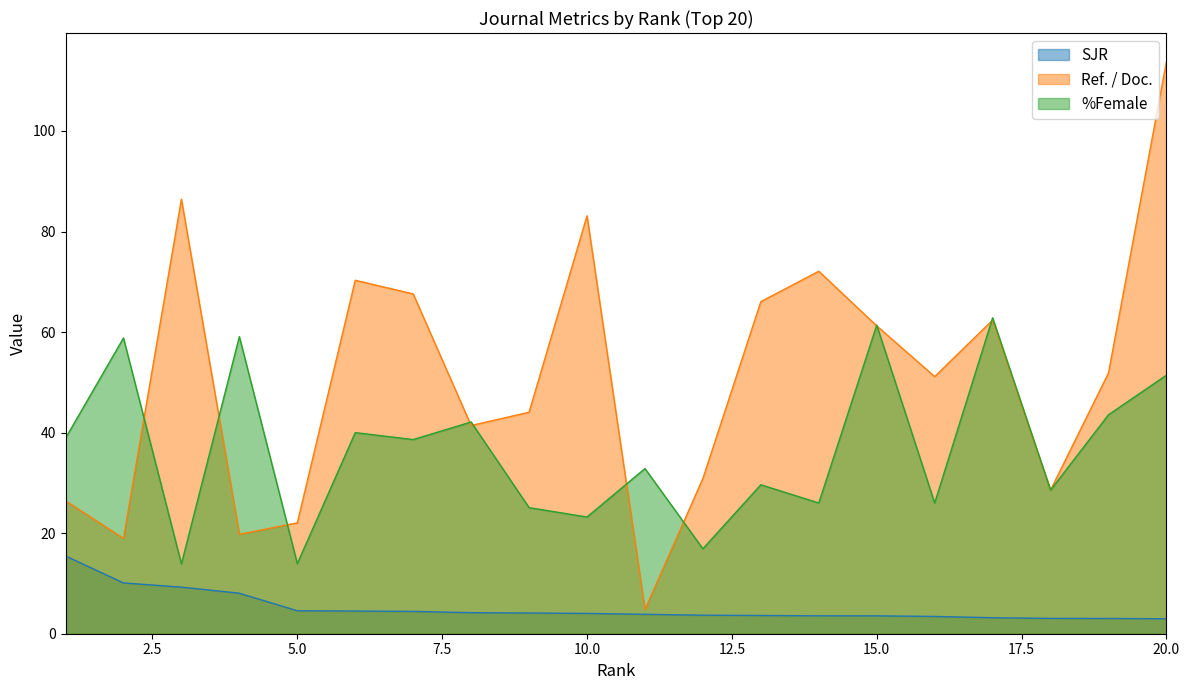

What is the difference between the SJR values at 10 and 13?

0.4